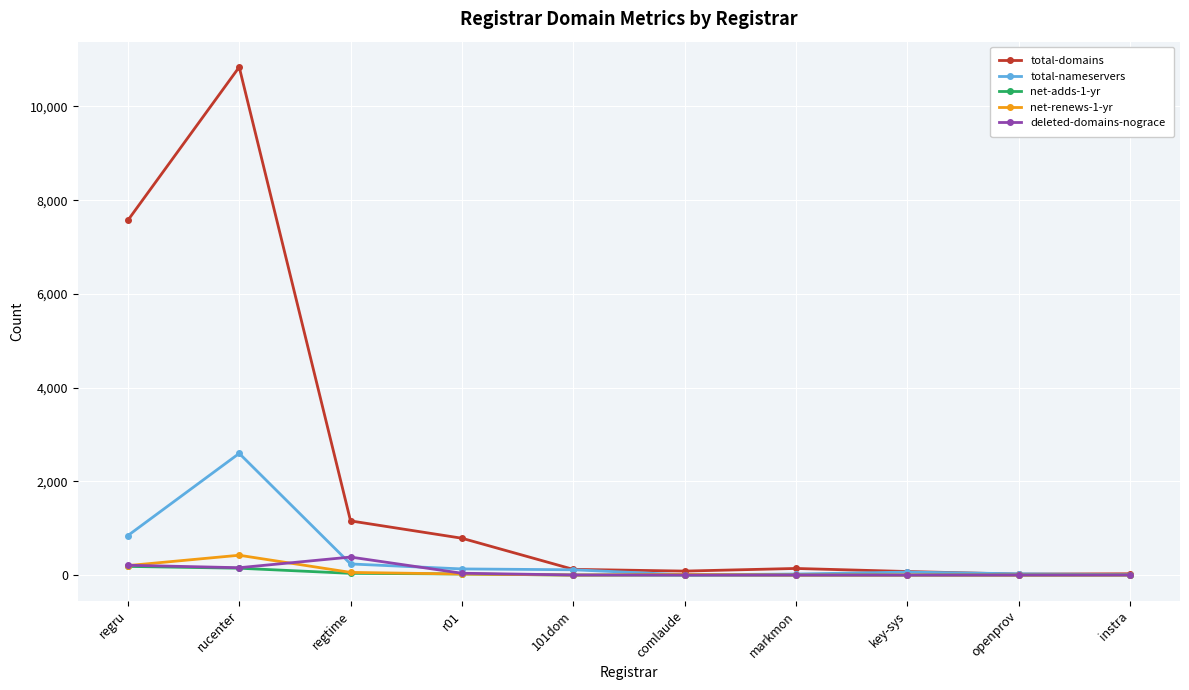

What is the greatest value displayed?

10840